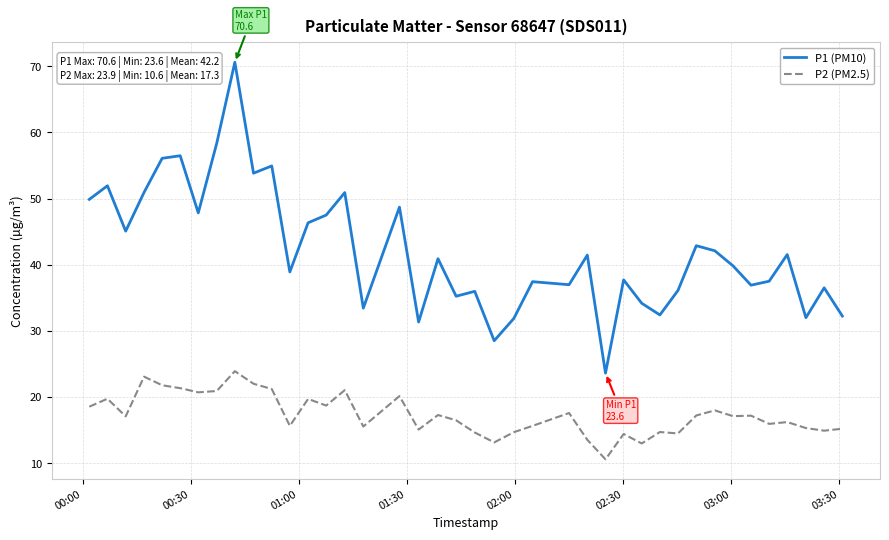

Which series has the widest spread of values?

P1 (PM10)